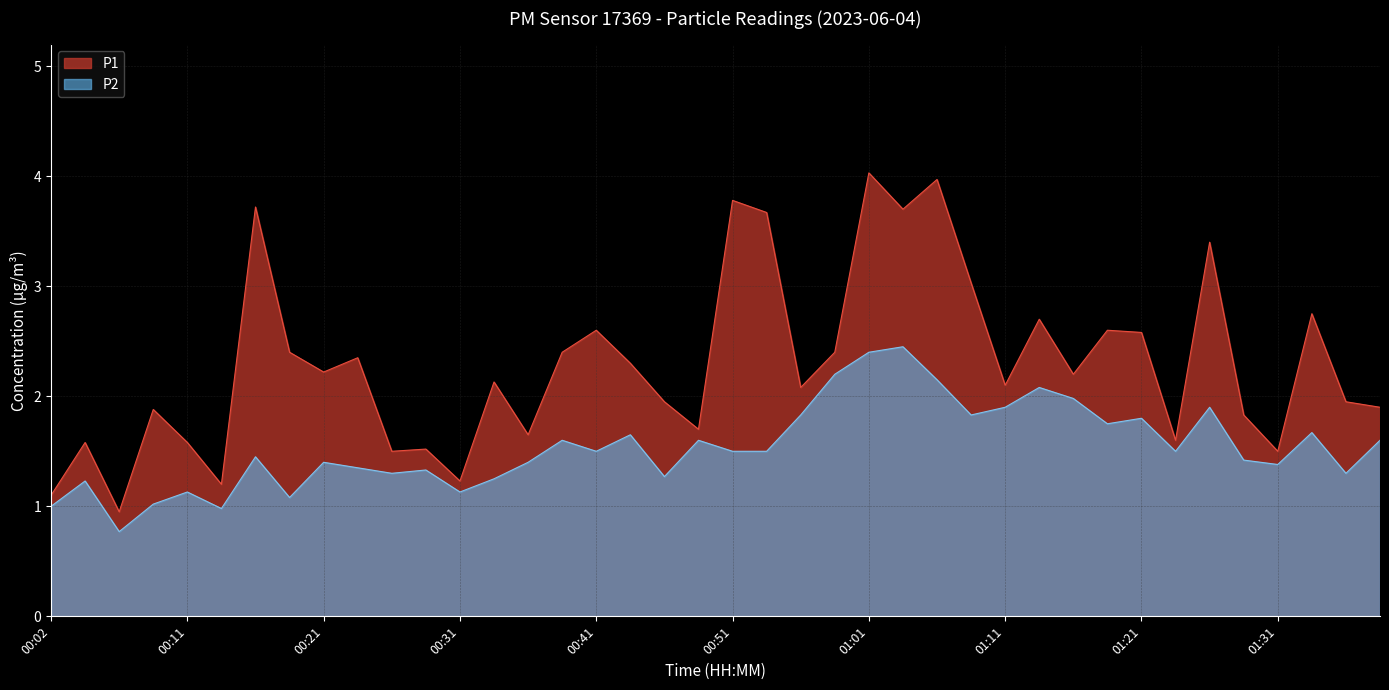

The value of P1 at 01:01 is 2.4. True or false?

False